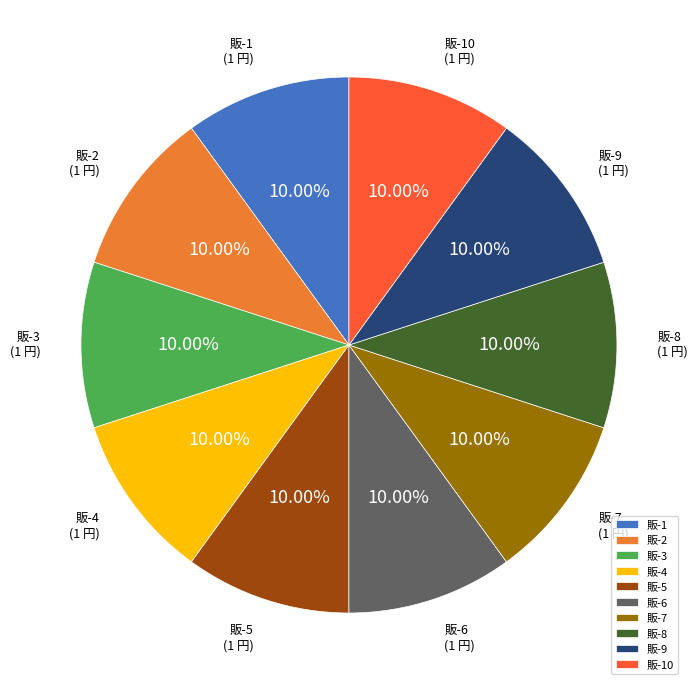

Is the sum of 販-1 and 販-3 greater than half?

No